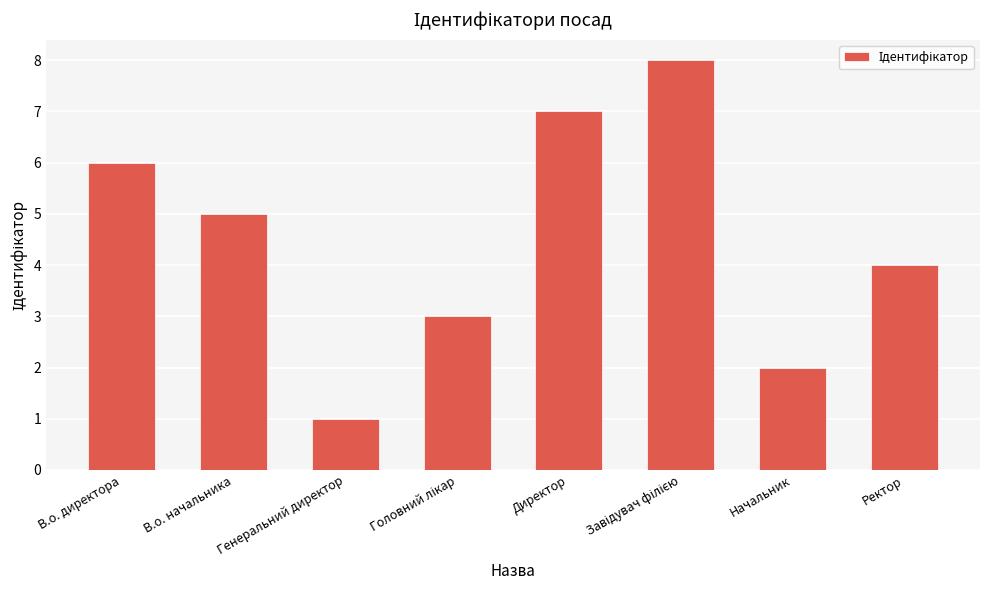

What is the change in value from Генеральний директор to Директор?

+6